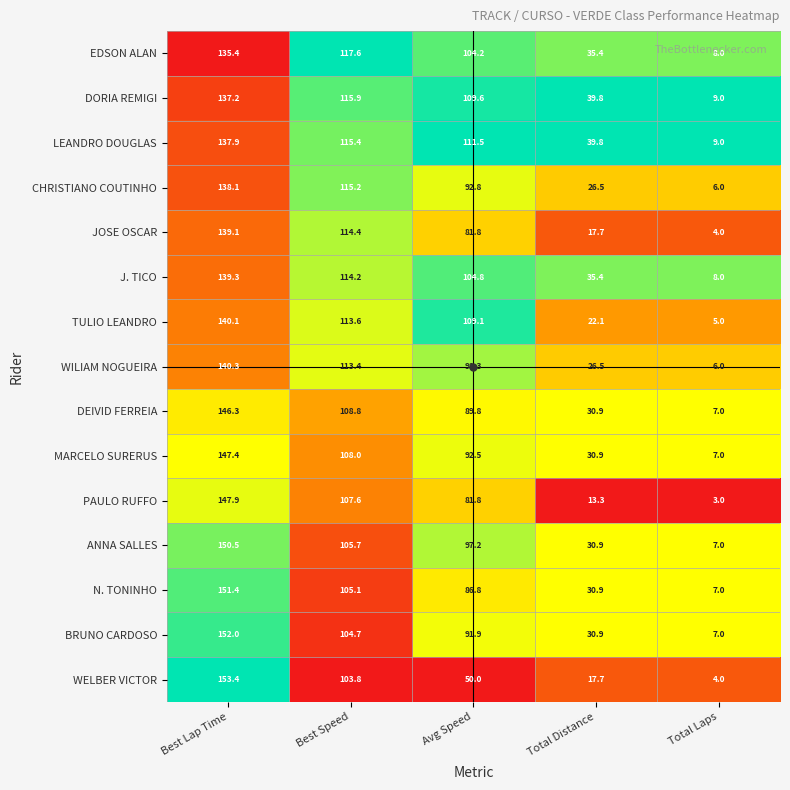

The WELBER VICTOR series shows 4.4 at Total Distance. True or false?

False